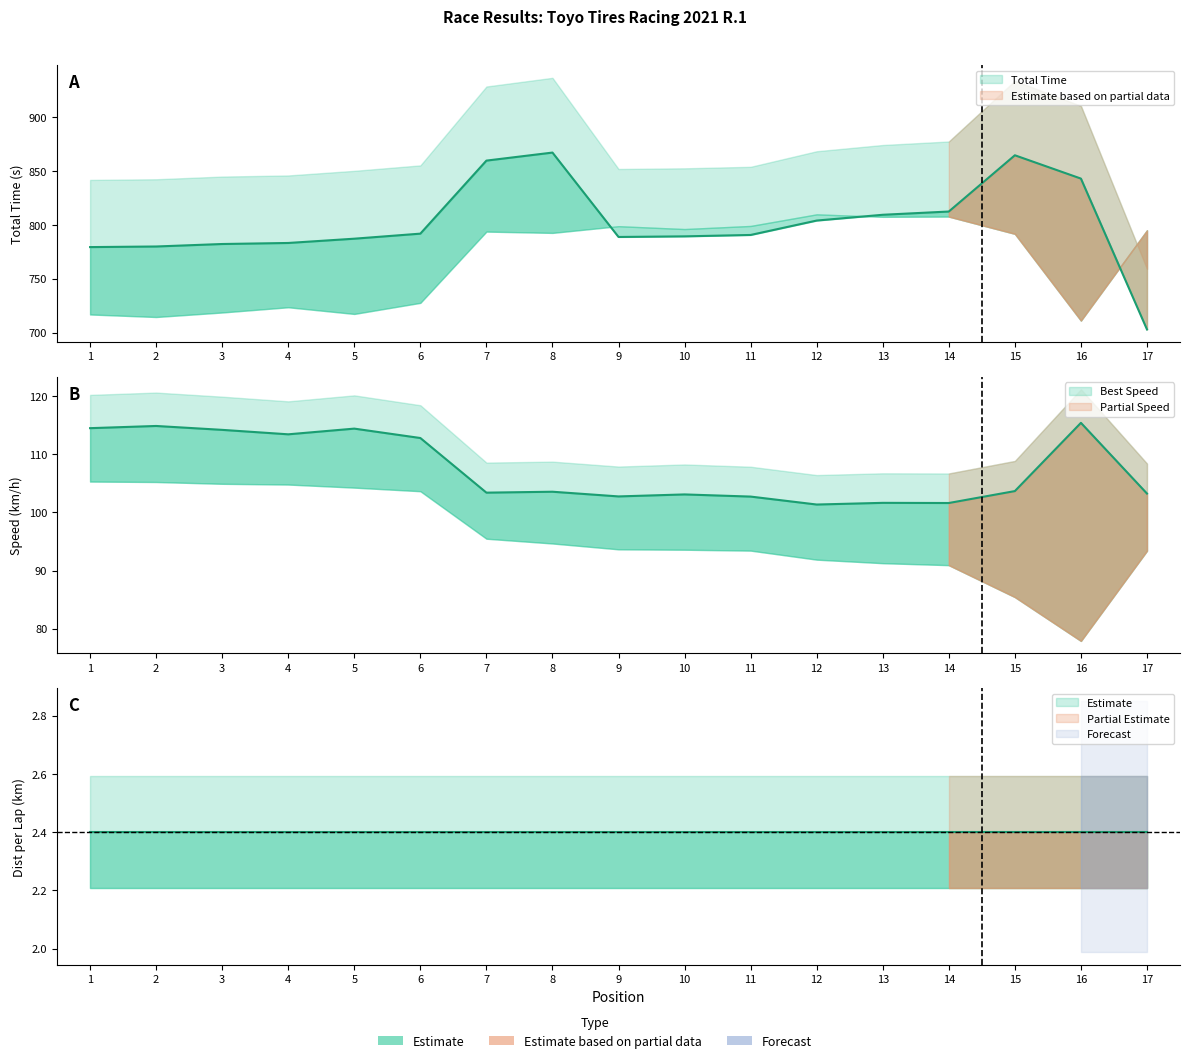

Which category has the highest value across all series?

8